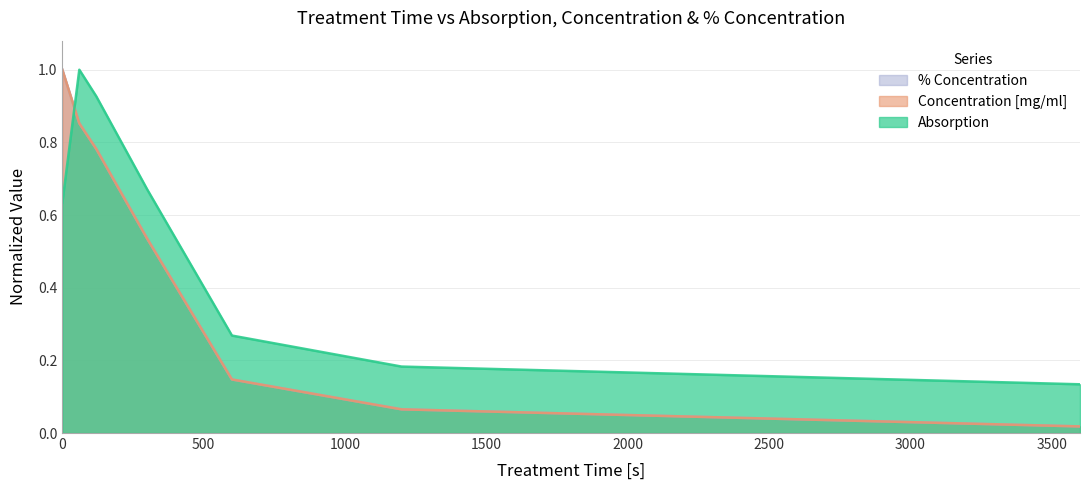

What are all the series names shown in the legend?

Absorption, Concentration [mg/ml], % Concentration